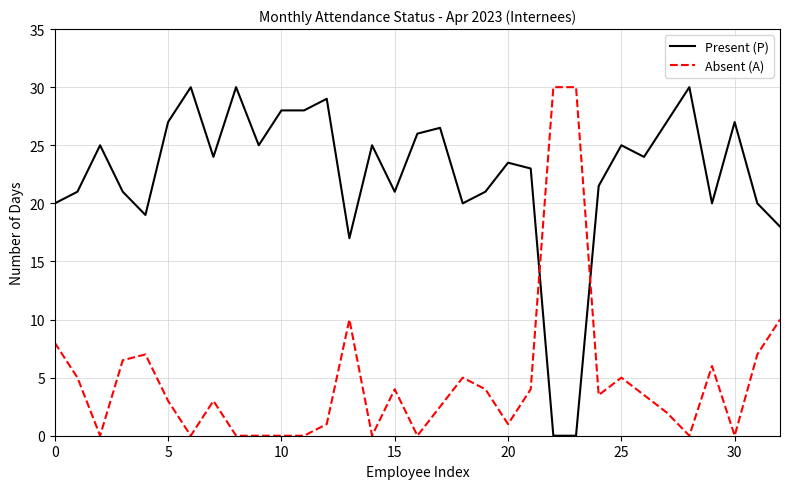

How many times do Absent (A) and Present (P) cross each other?

2